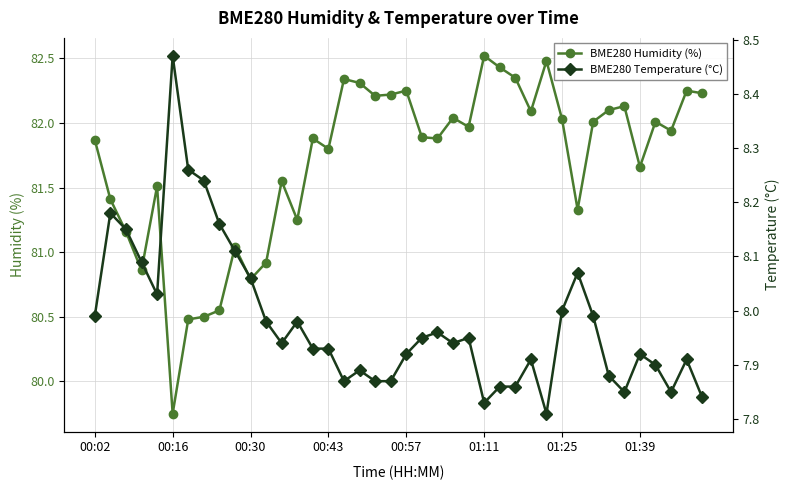

True or false: BME280 Humidity (%) and BME280 Temperature (°C) cross at least once.

False